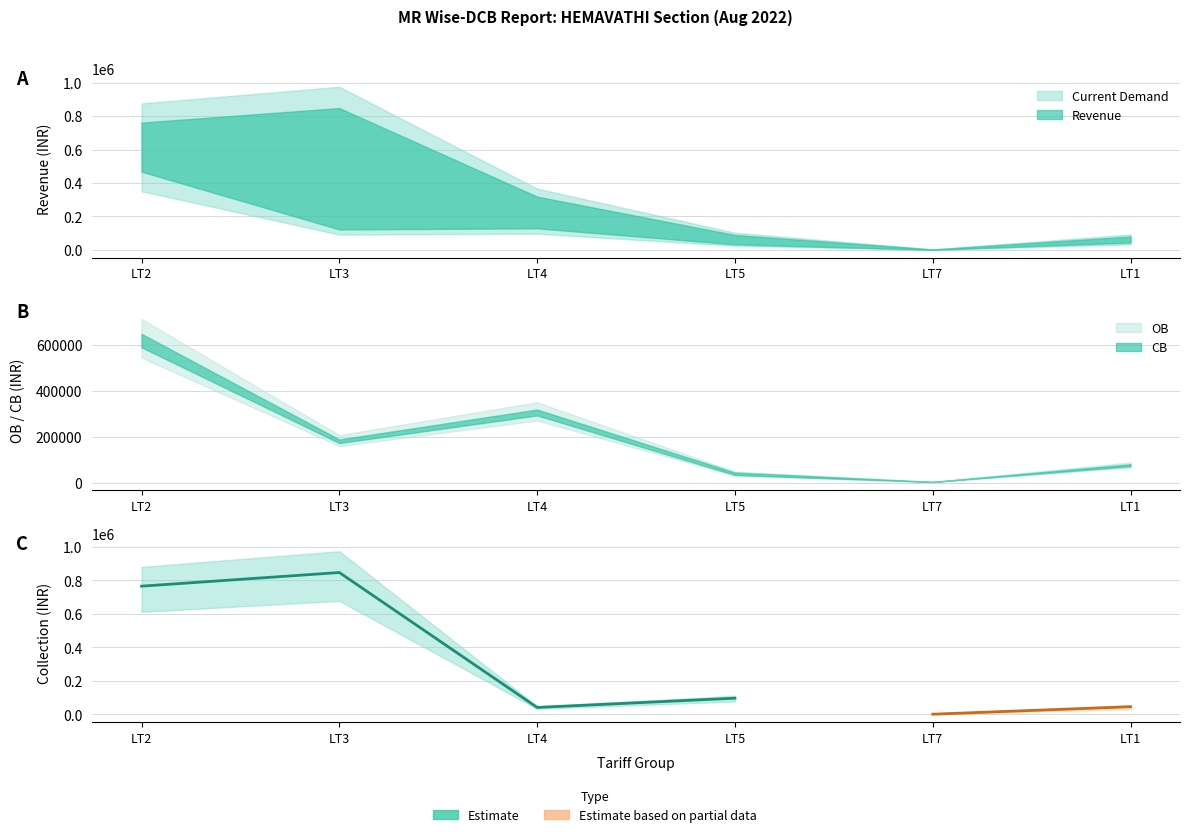

What is the sum of the Current Demand values at LT4 and LT2?

1079862.1